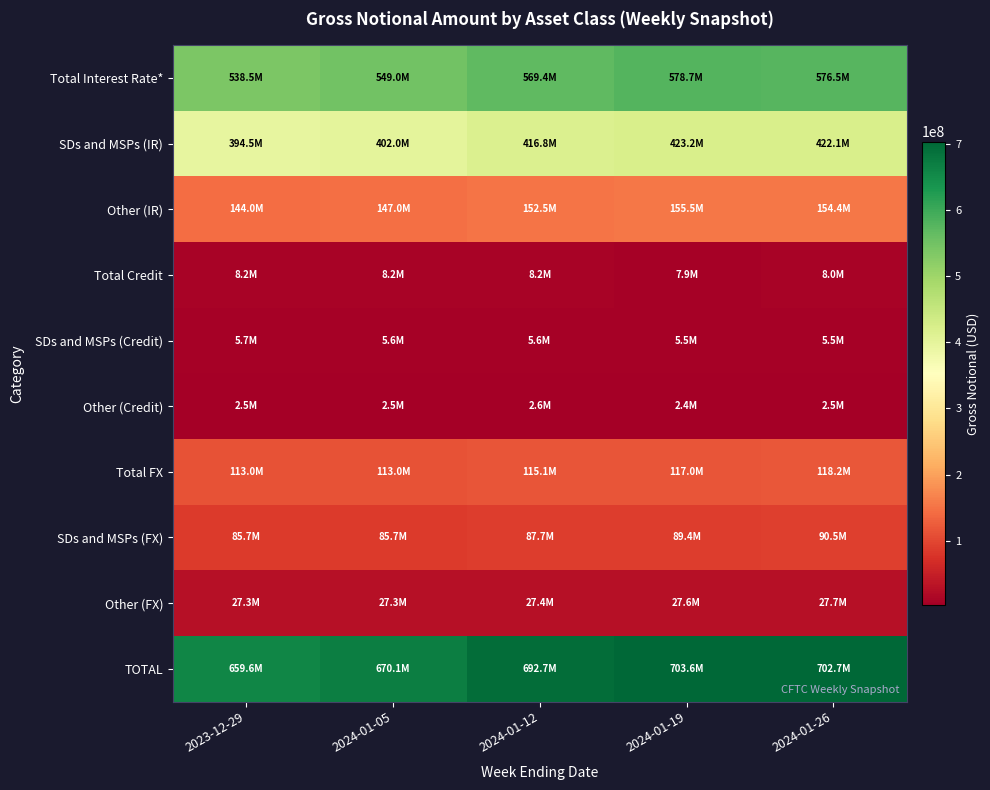

How many data points does each series have?

5